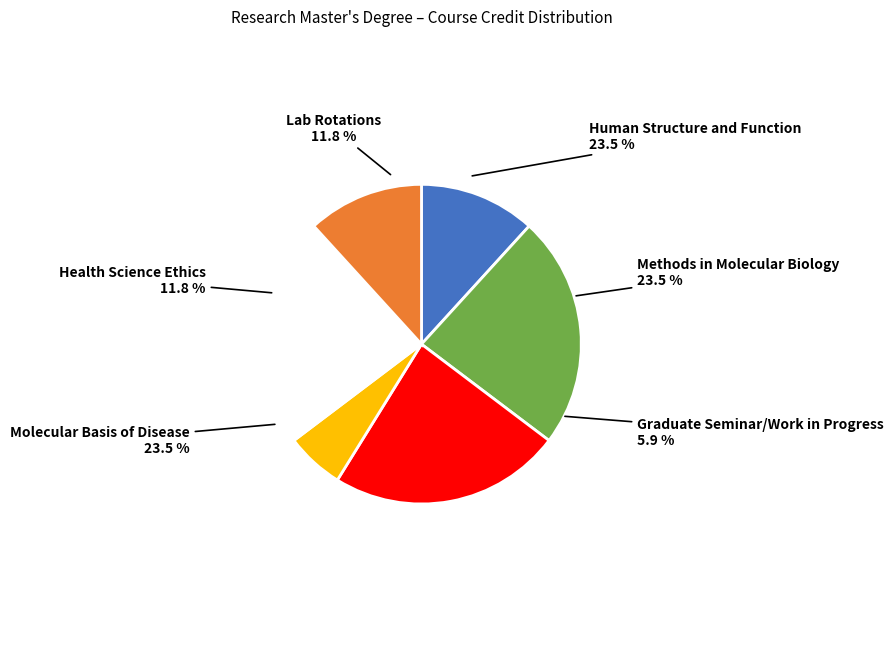

What is the change in value from Graduate Seminar/Work in Progress to Health Science Ethics?

+1